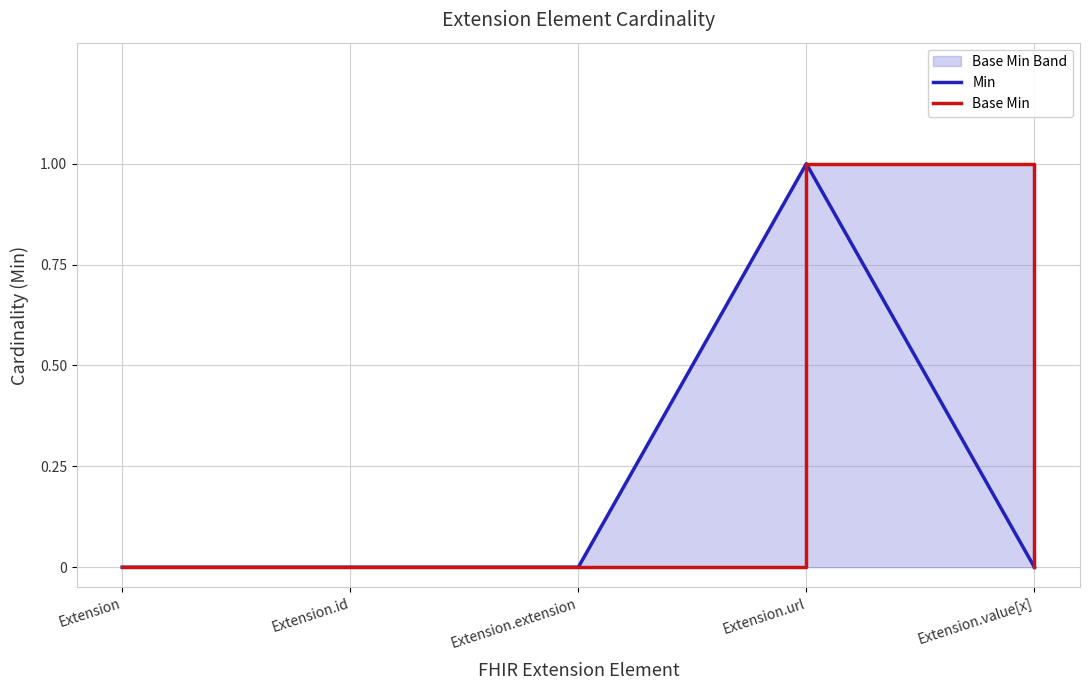

How many lines are shown in the chart?

2